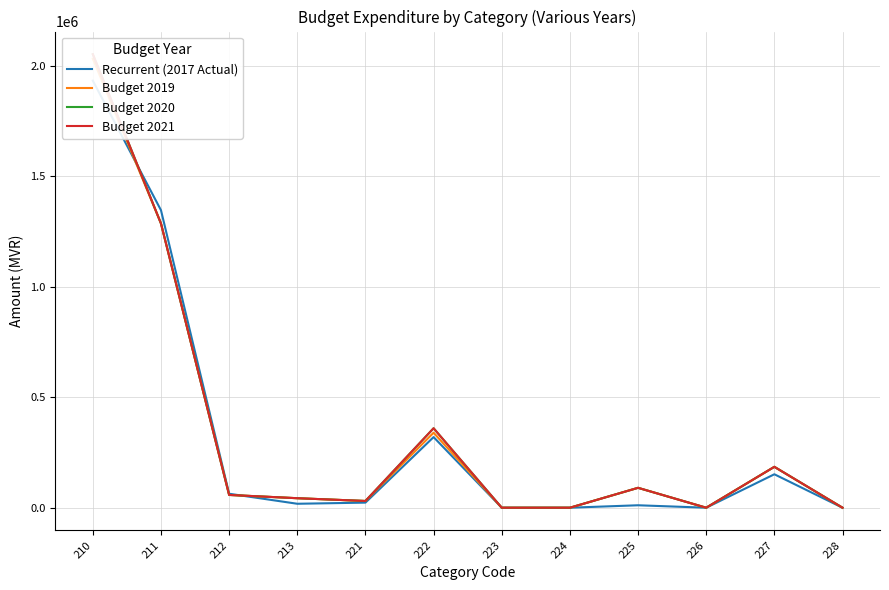

How many values in the Recurrent (2017 Actual) series are below 23057?

6